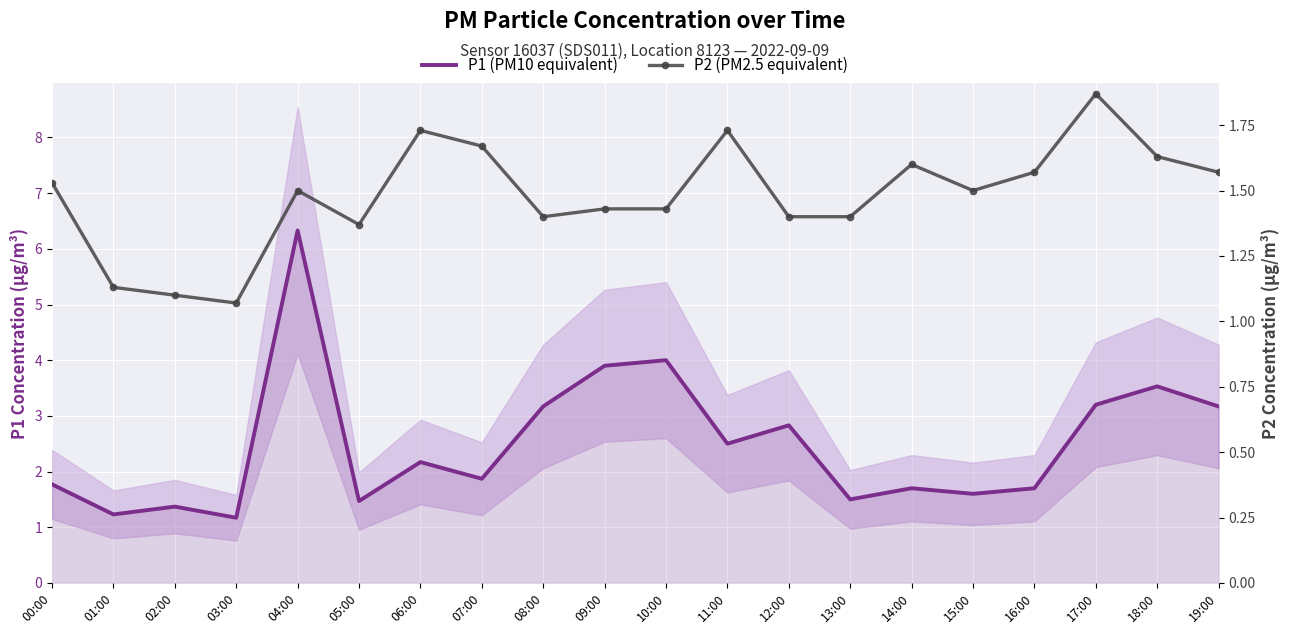

List the series in order of their peak value, lowest first.

P2 (PM2.5 equivalent), P1 (PM10 equivalent)